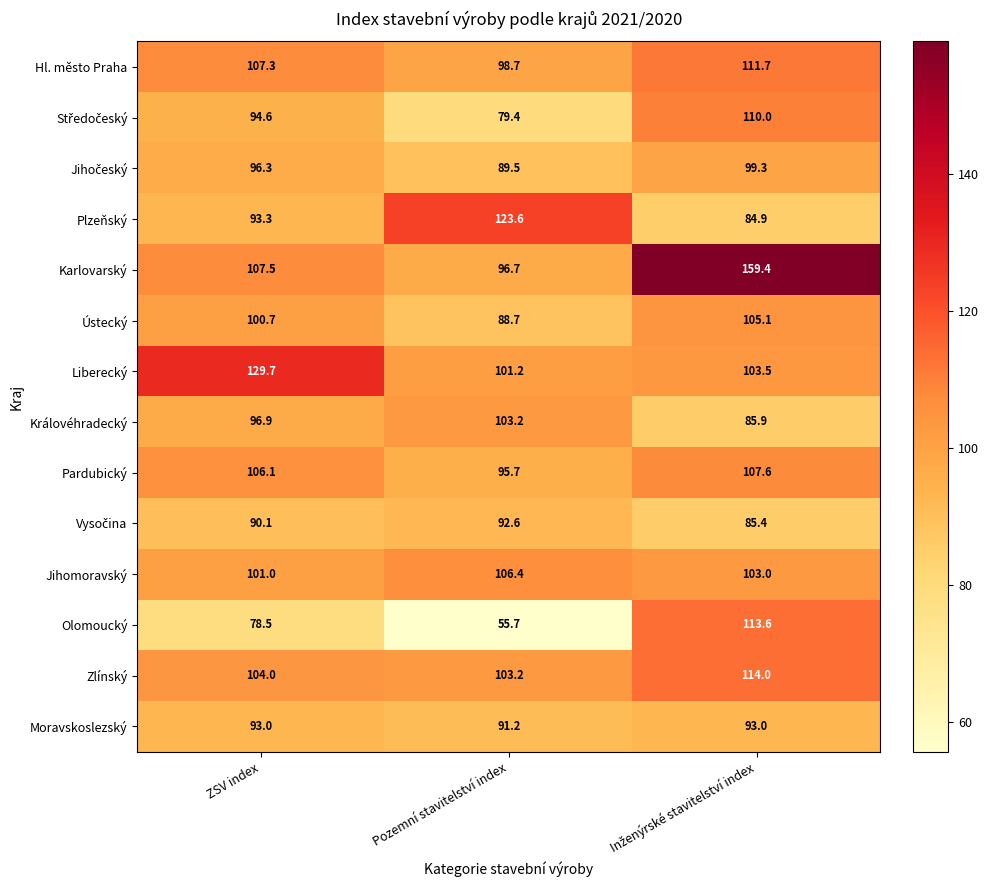

What is the smallest value displayed?

55.7